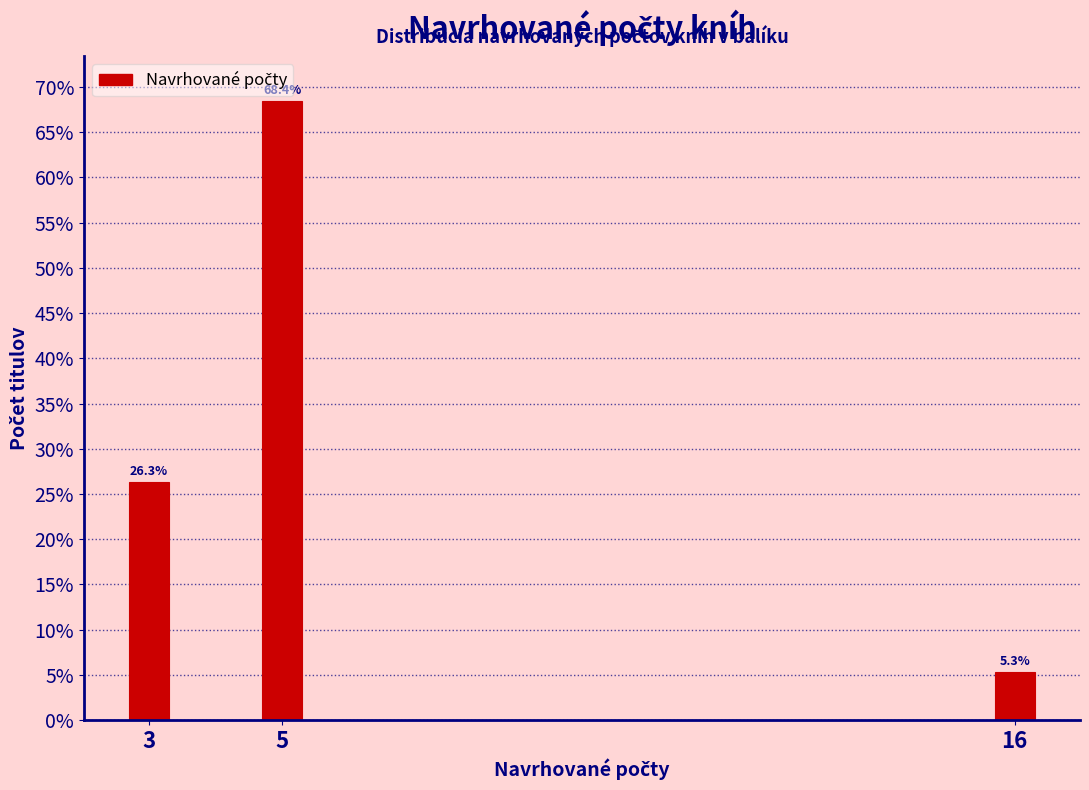

Reading left to right, what are all the values shown in this chart?

26.3	68.4	5.3